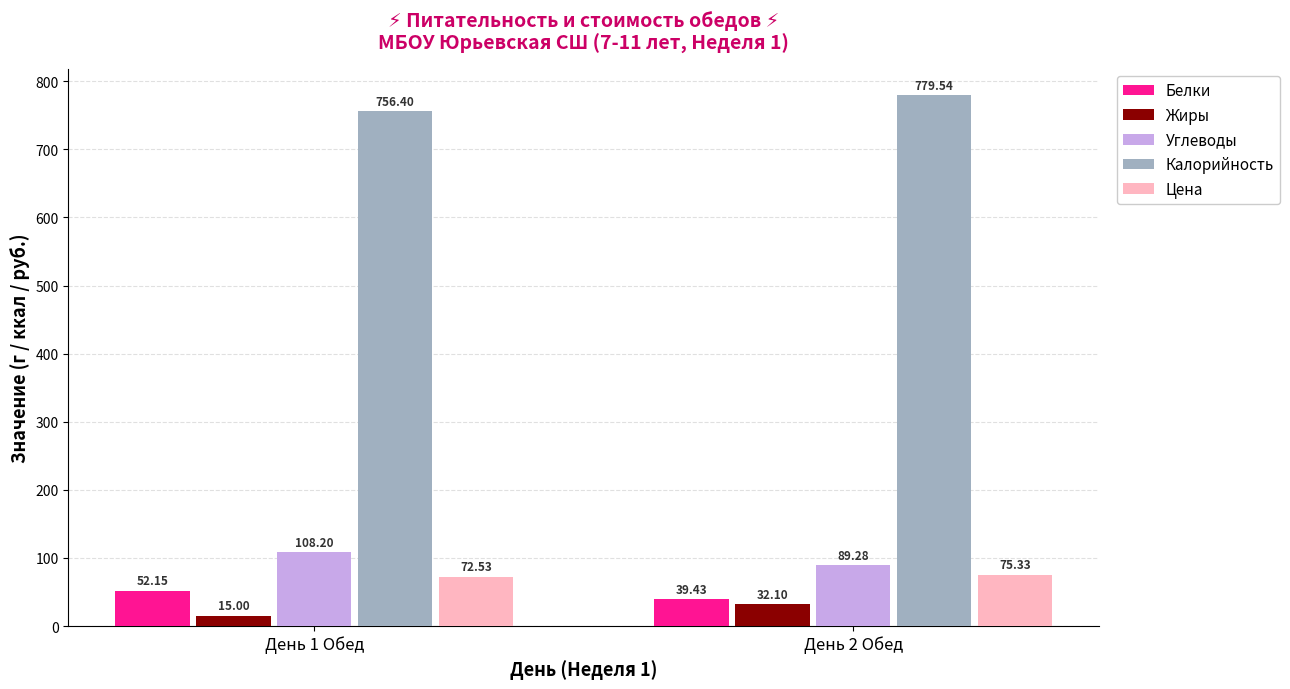

List the series in order of their peak value, lowest first.

Жиры, Белки, Цена, Углеводы, Калорийность